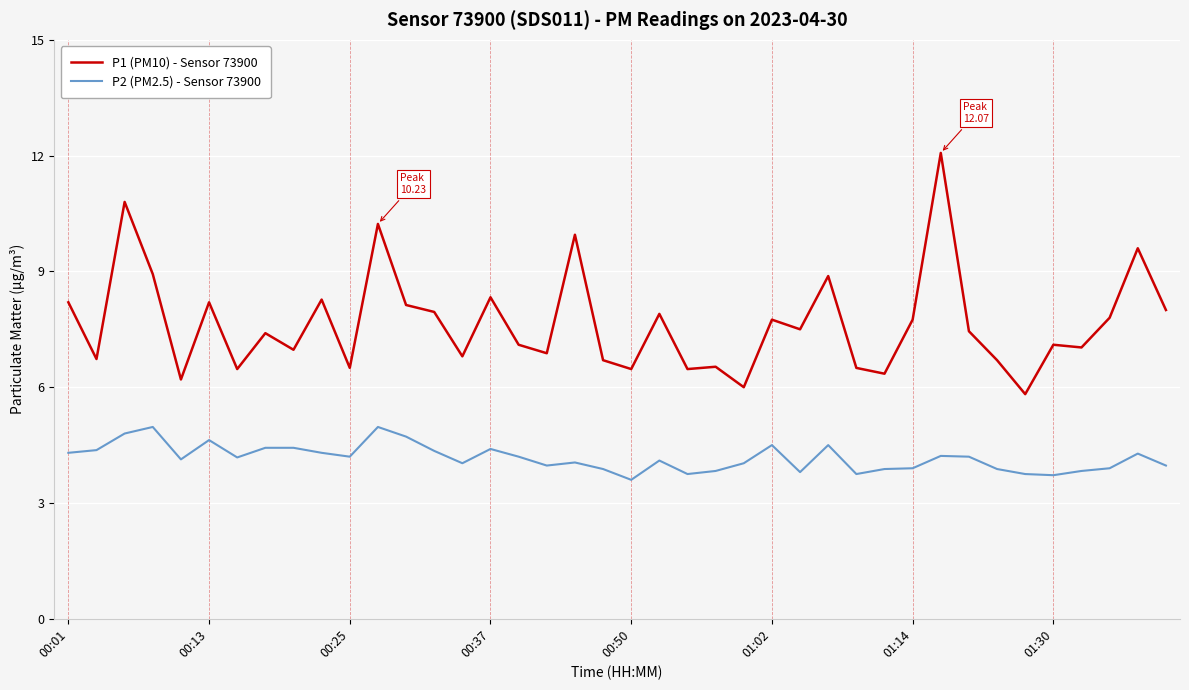

True or false: P2 (PM2.5) - Sensor 73900 and P1 (PM10) - Sensor 73900 intersect in this chart.

False